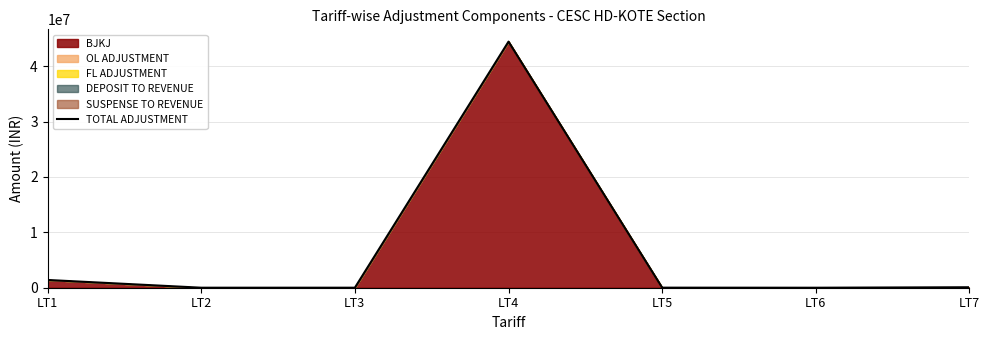

Which category has the lowest value across all series?

LT6